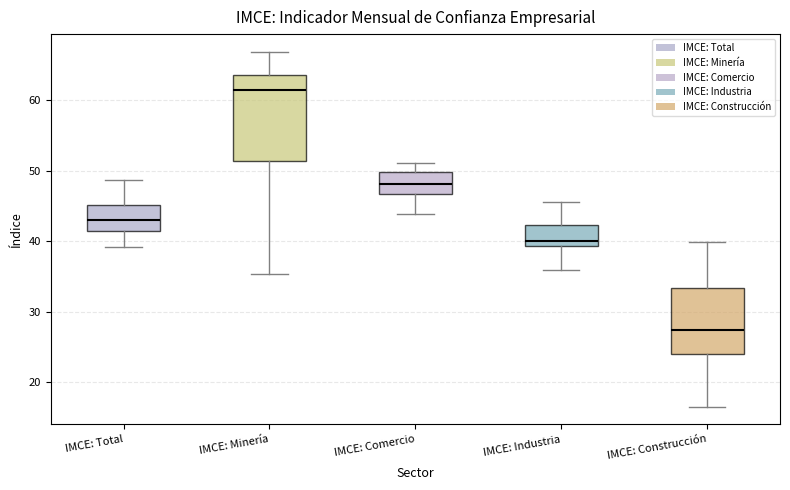

Reading left to right, transcribe this box plot: for each box, give where its median line is, the range the box spans, and where its two whiskers end, as read against the y-axis. The values are not printed on the chart, so give them approximately, as read against the axis.

IMCE: Total: median 43, box 41 to 45, whiskers 39 to 49
IMCE: Minería: median 61, box 51 to 64, whiskers 35 to 67
IMCE: Comercio: median 48, box 47 to 50, whiskers 44 to 51
IMCE: Industria: median 40, box 39 to 42, whiskers 36 to 46
IMCE: Construcción: median 27, box 24 to 33, whiskers 17 to 40